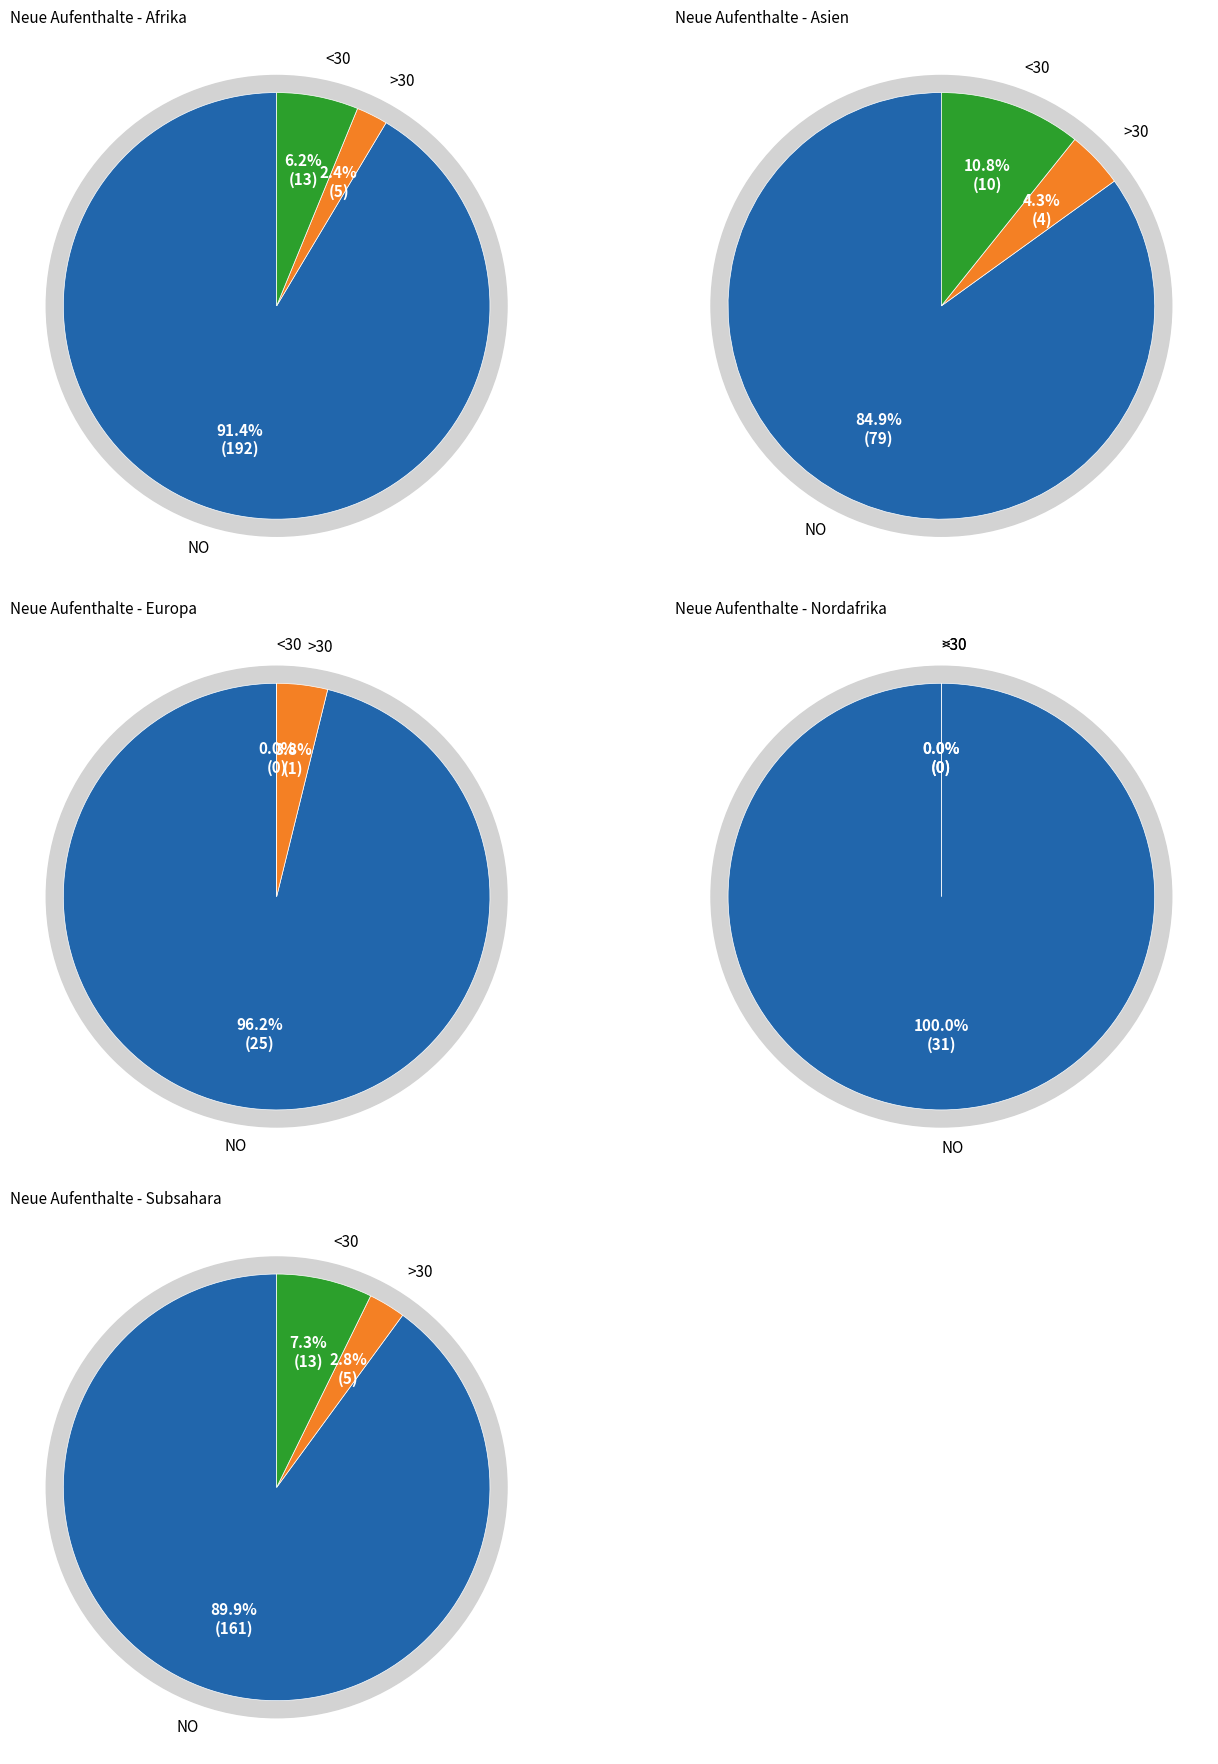

What is the difference between the highest and lowest values at 3?

3